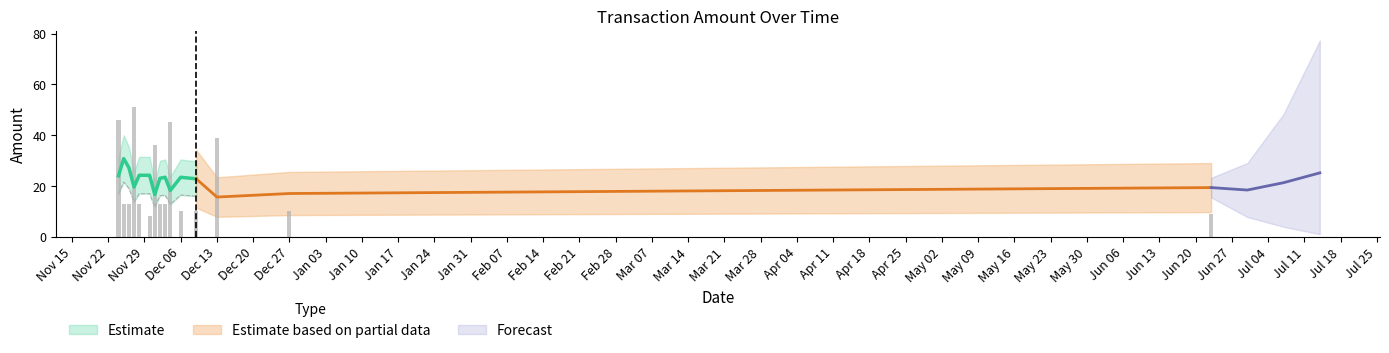

What is the smallest value displayed?

1